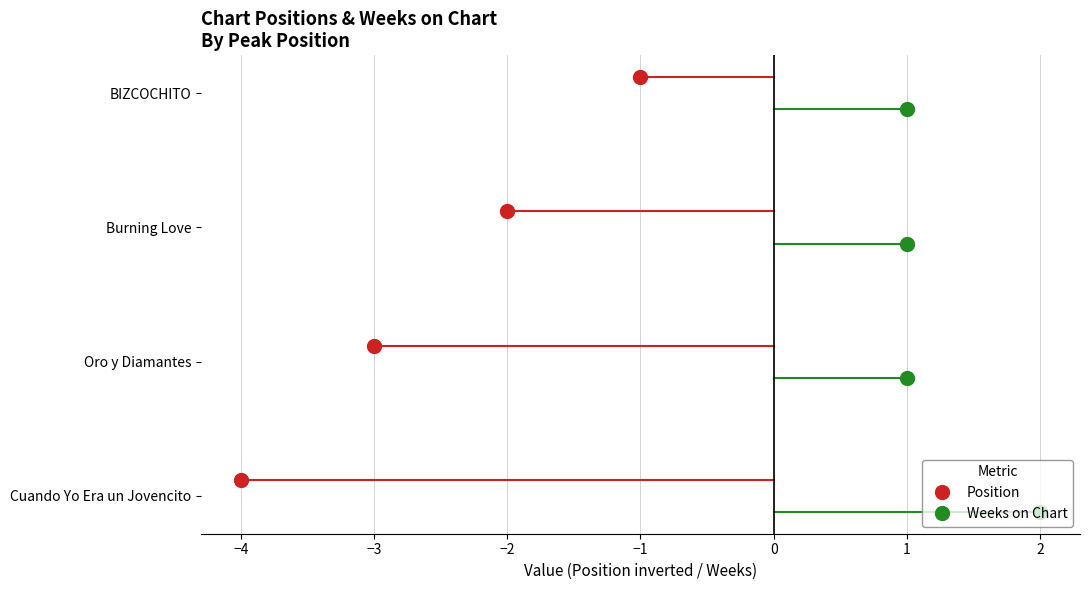

Between BIZCOCHITO and Burning Love, which is larger?

Burning Love